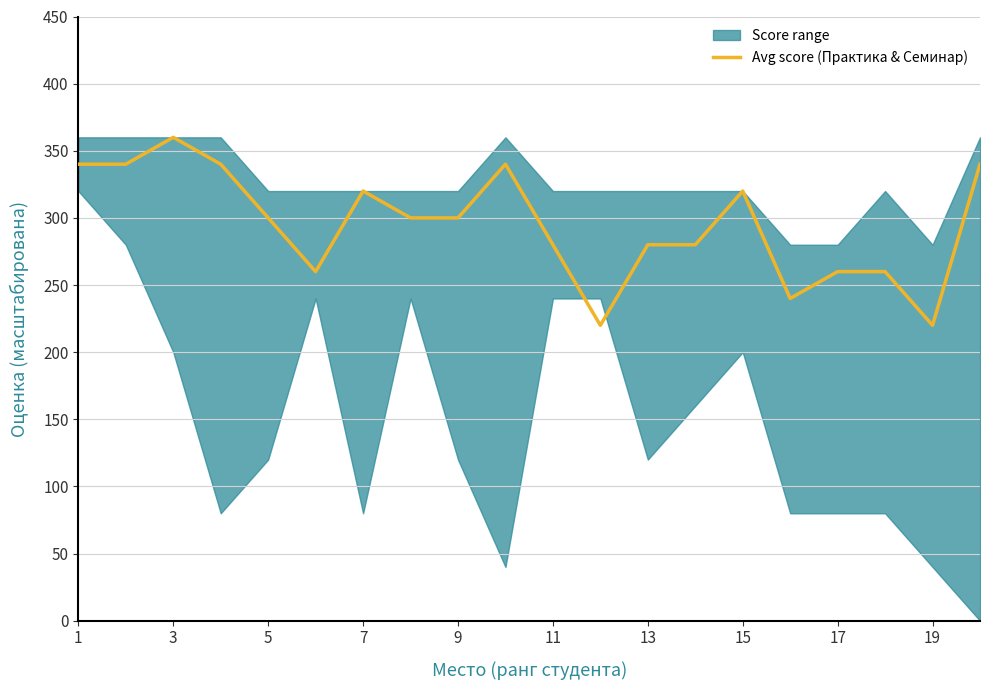

What is the minimum value for Avg score (Практика & Семинар)?

220